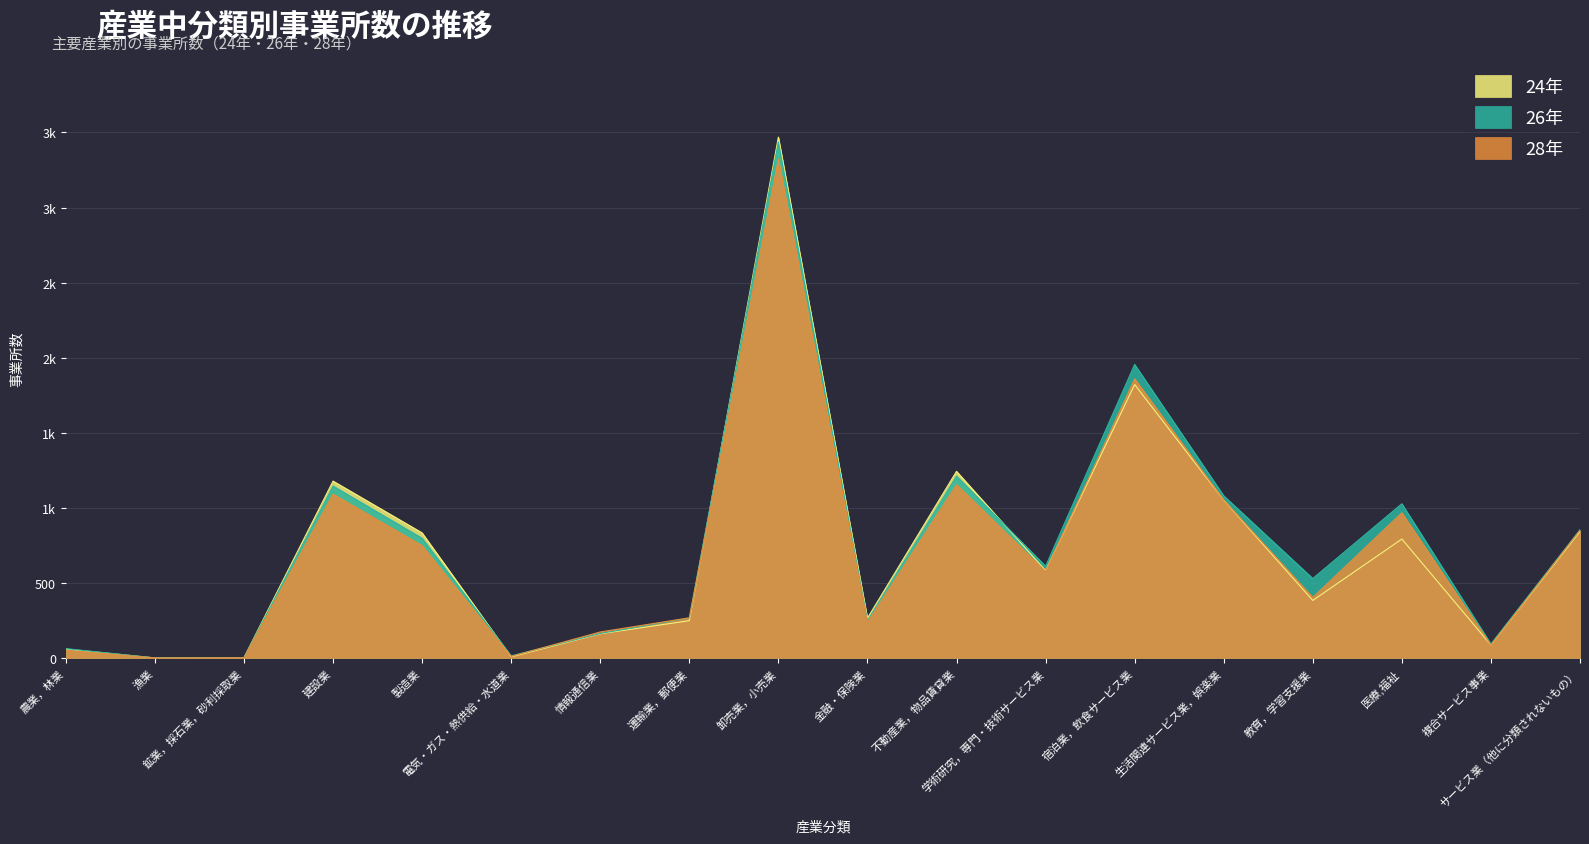

How many lines are shown in the chart?

3